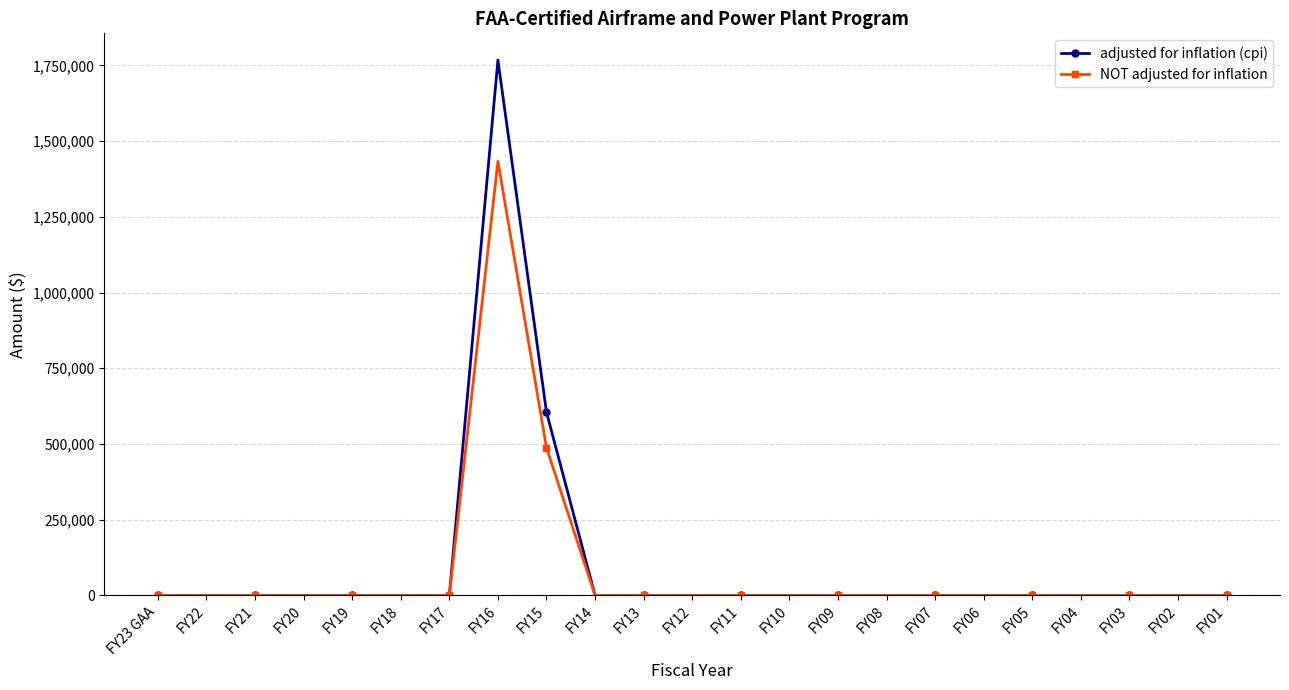

Rank the series by their maximum value, from lowest to highest.

NOT adjusted for inflation, adjusted for inflation (cpi)